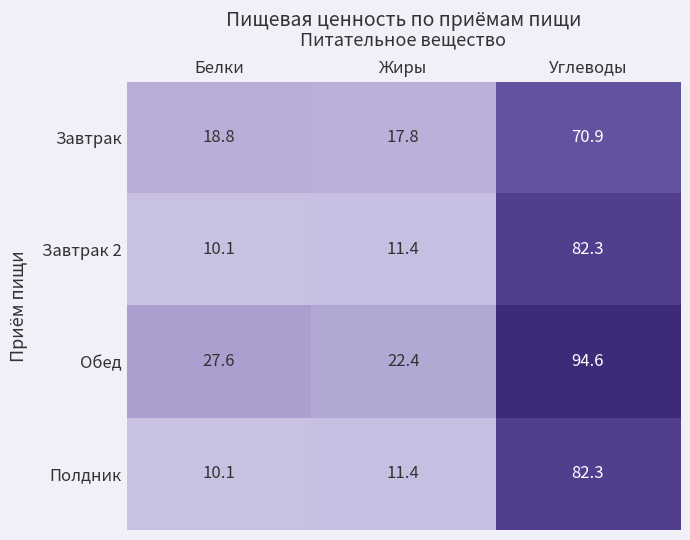

Which label corresponds to the largest value in the chart?

Углеводы